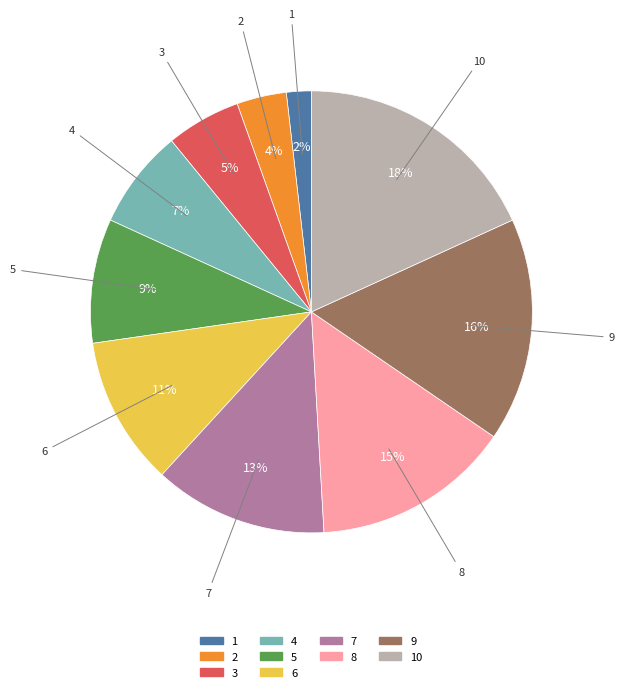

To the nearest percent, what is the difference between the largest and smallest slice percentages?

16%